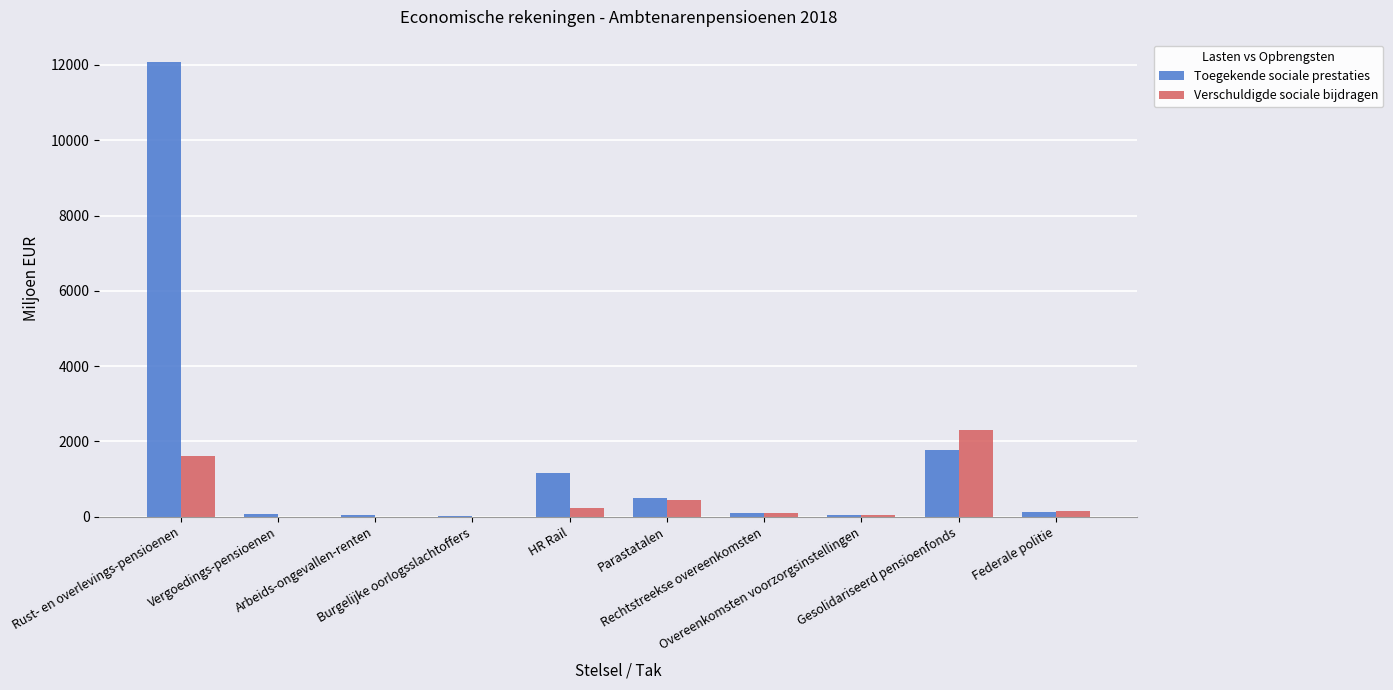

What is the greatest value displayed?

12067.2